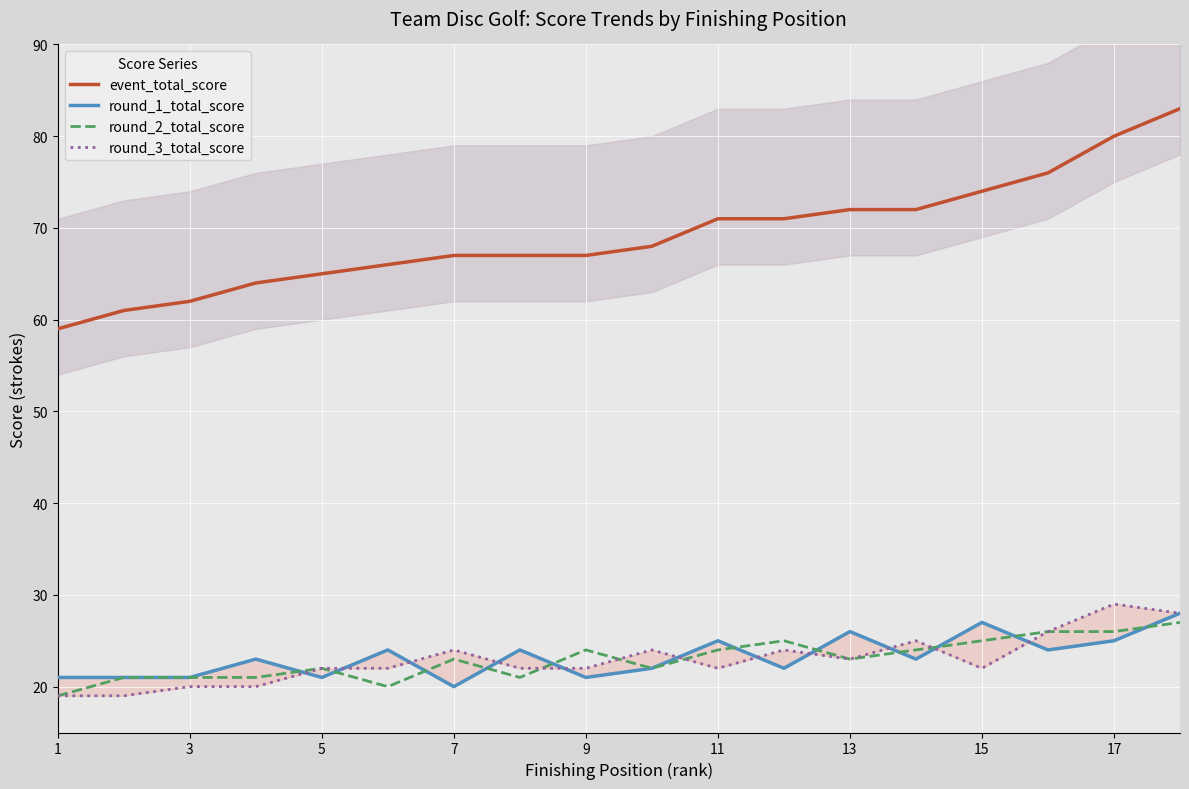

What is the approximate value of event_total_score at 3, to the nearest 5?

60